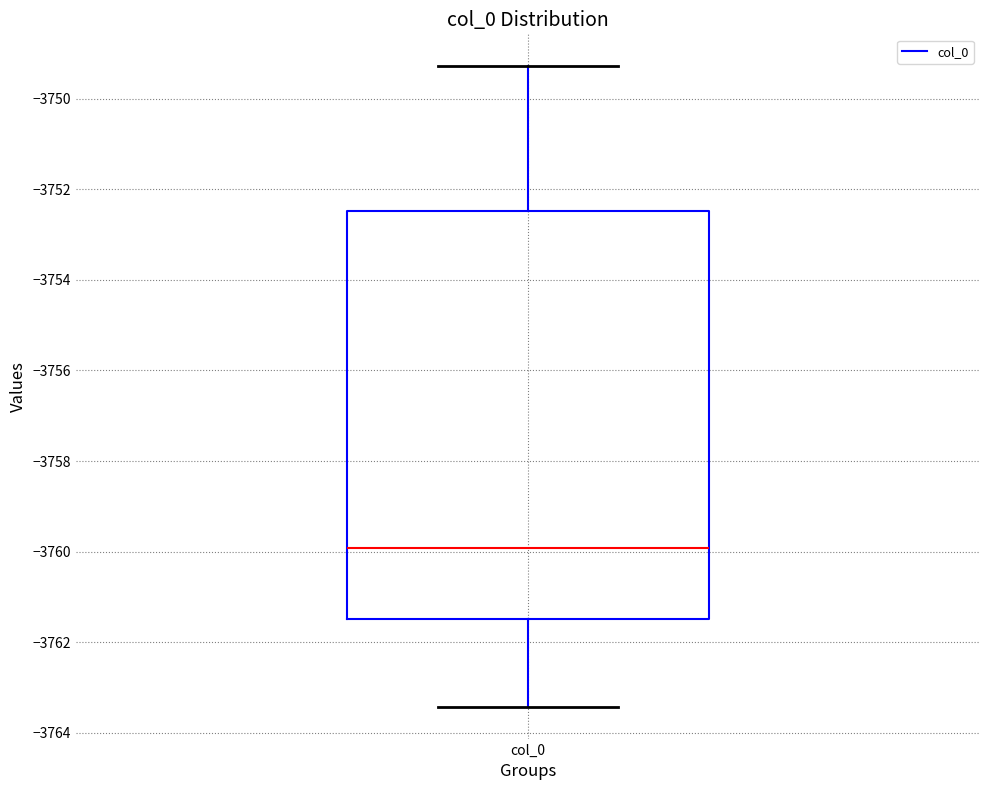

Read this box plot against the y-axis: the position of the median line, the range covered by the box, and the ends of both whiskers. The values are not printed on the chart, so give them approximately, as read against the axis.

median -3760.0, box -3761.4 to -3752.4, whiskers -3763.4 to -3749.2